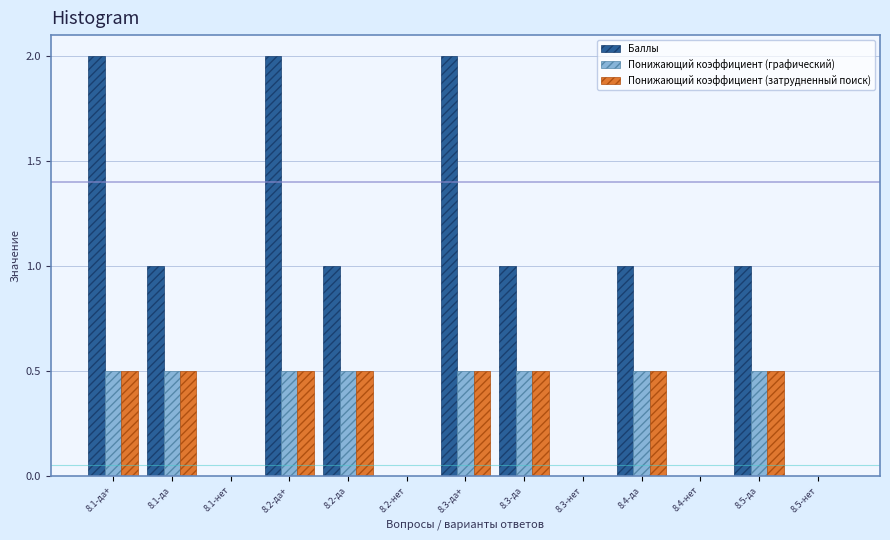

Between 8.1-да and 8.3-да+, which series saw the biggest shift?

Баллы